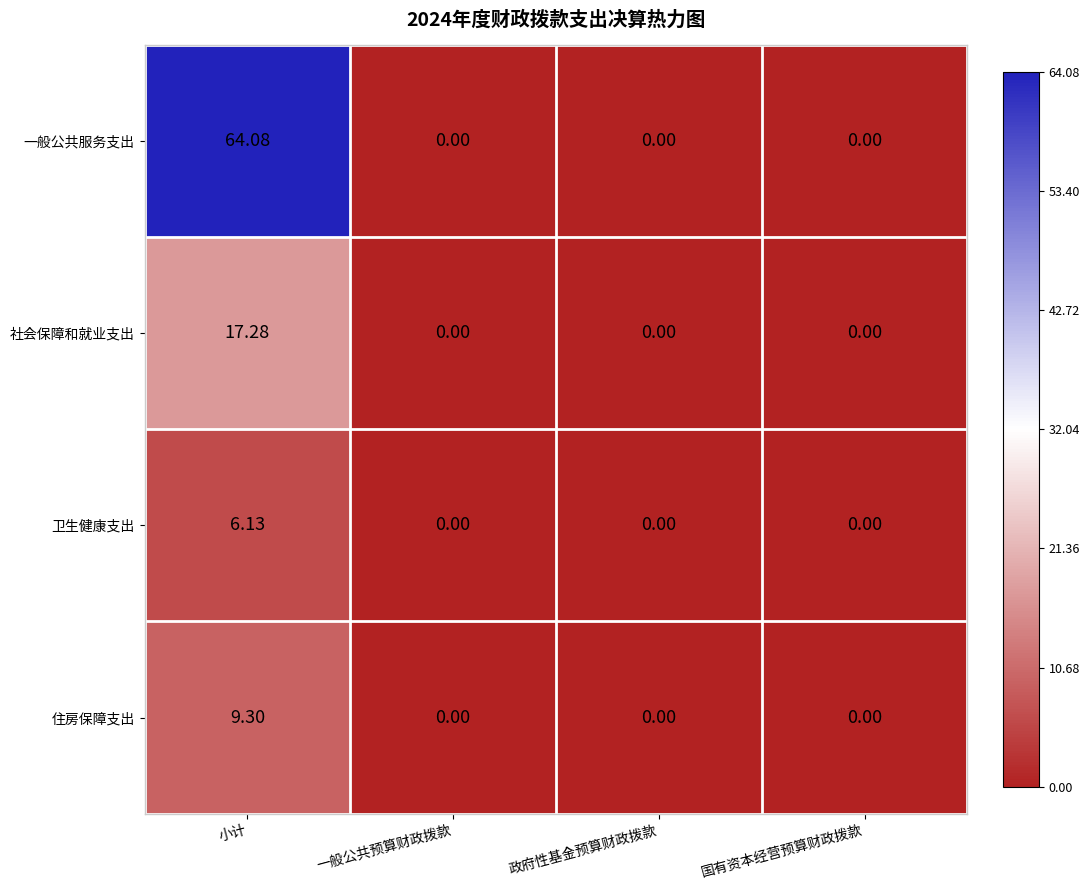

What is the total value across all series at 小计?

96.8